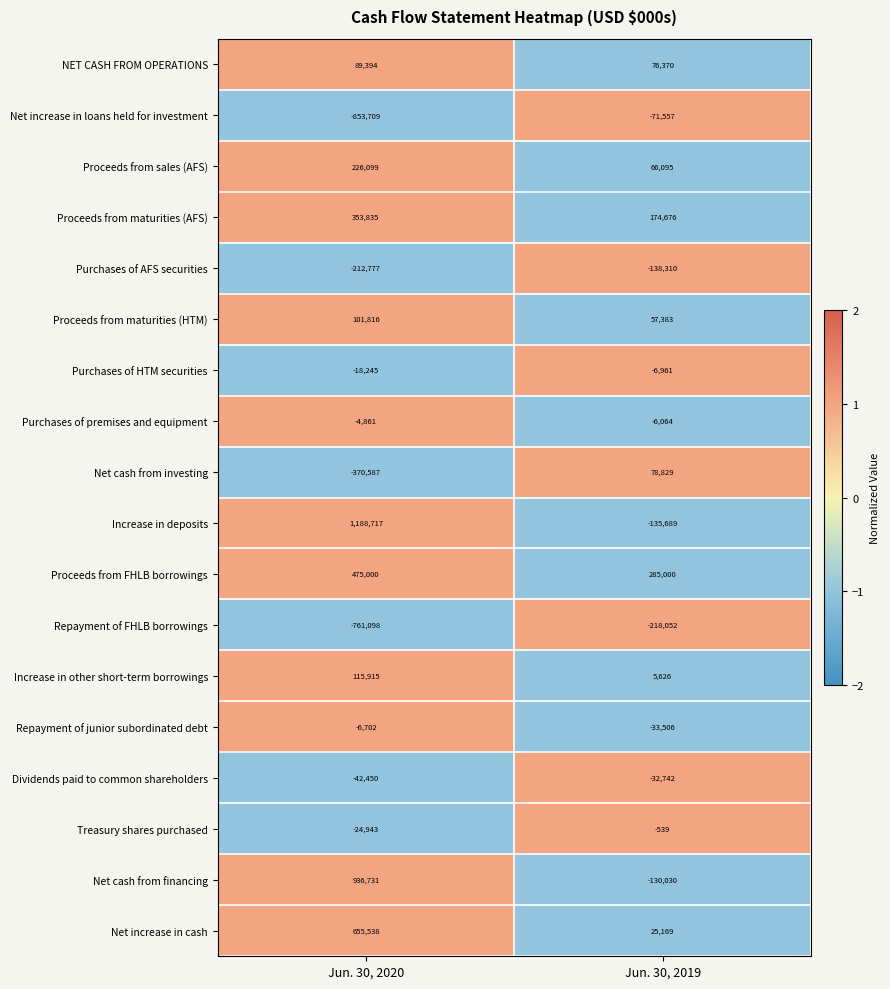

Rank the series by their maximum value, from highest to lowest.

Increase in deposits, Net cash from financing, Net increase in cash, Proceeds from FHLB borrowings, Proceeds from maturities (AFS), Proceeds from sales (AFS), Increase in other short-term borrowings, Proceeds from maturities (HTM), NET CASH FROM OPERATIONS, Net cash from investing, Treasury shares purchased, Purchases of premises and equipment, Repayment of junior subordinated debt, Purchases of HTM securities, Dividends paid to common shareholders, Net increase in loans held for investment, Purchases of AFS securities, Repayment of FHLB borrowings